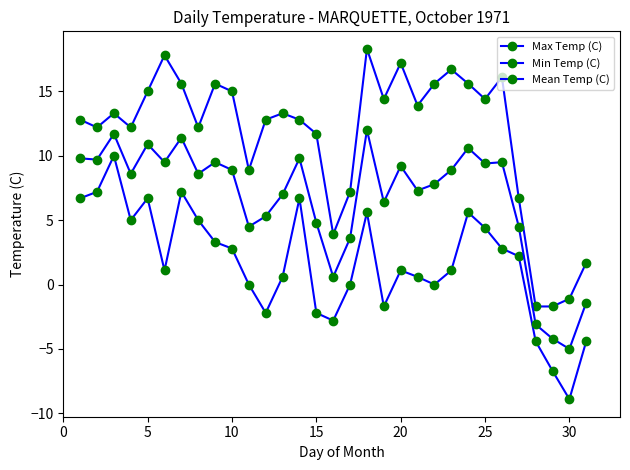

How many positive values does the Mean Temp (C) series have?

27